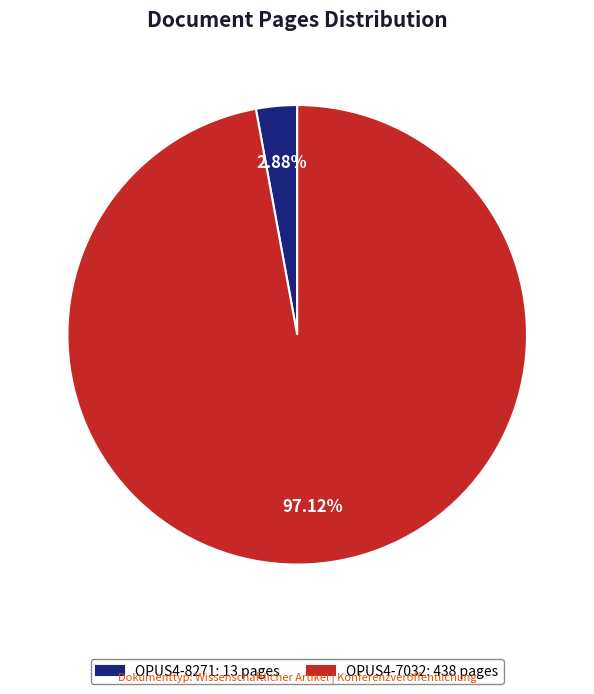

How many segments does this pie chart have?

2